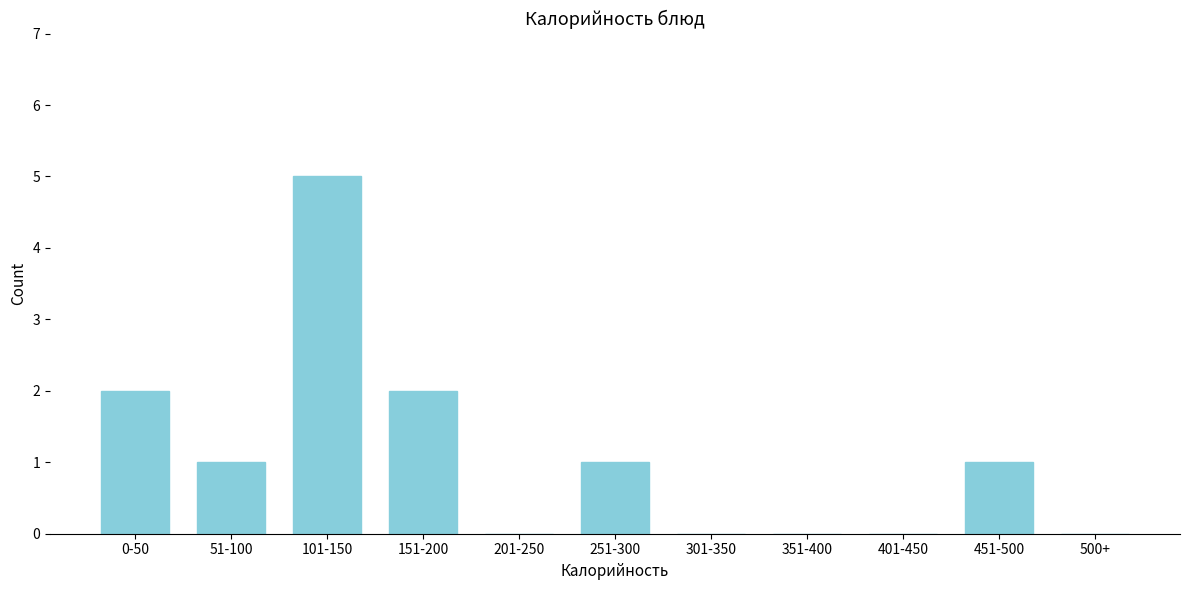

Reading left to right, transcribe all the data shown in this chart.

0-50=2	51-100=1	101-150=5	151-200=2	201-250=0	251-300=1	301-350=0	351-400=0	401-450=0	451-500=1	500+=0